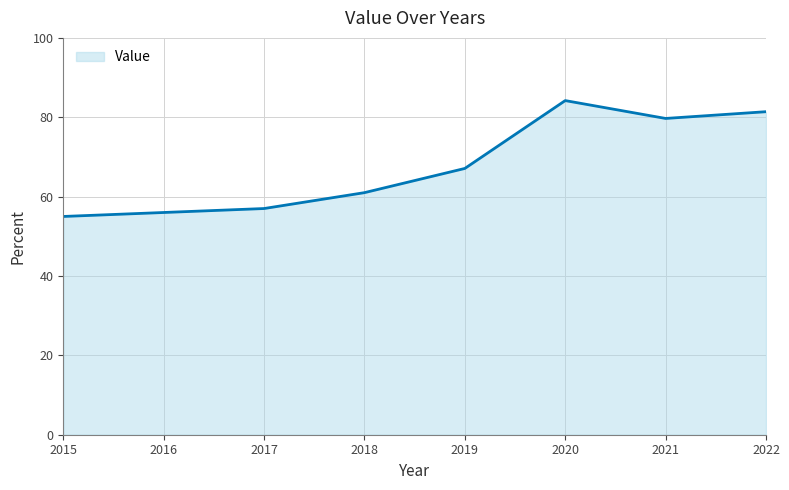

What is the change in value from 2019 to 2021?

+12.6